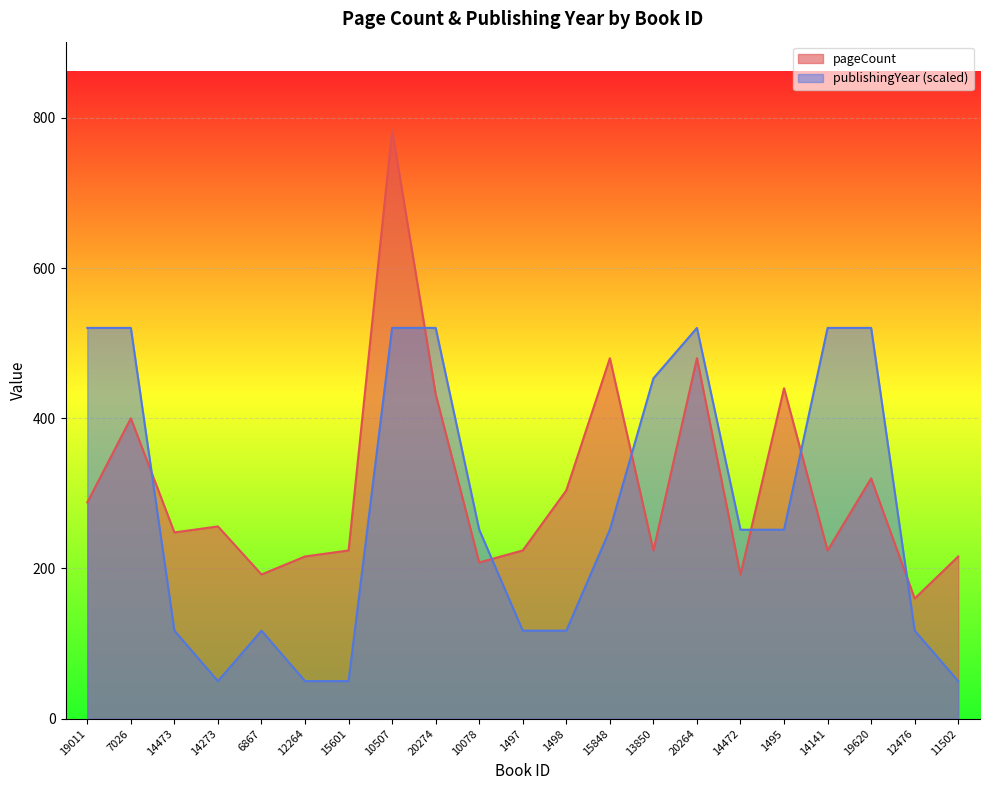

True or false: pageCount and publishingYear cross at least once.

True